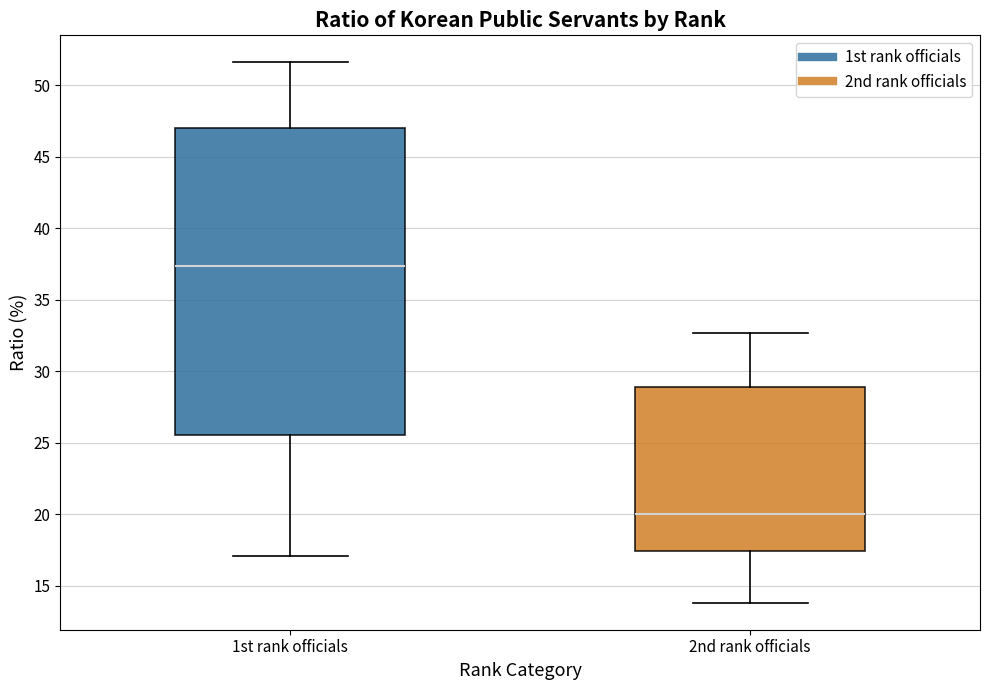

Where does the median line of the box for 1st rank officials sit on the y-axis? The values are not printed on the chart, so give them approximately, as read against the axis.

37.5